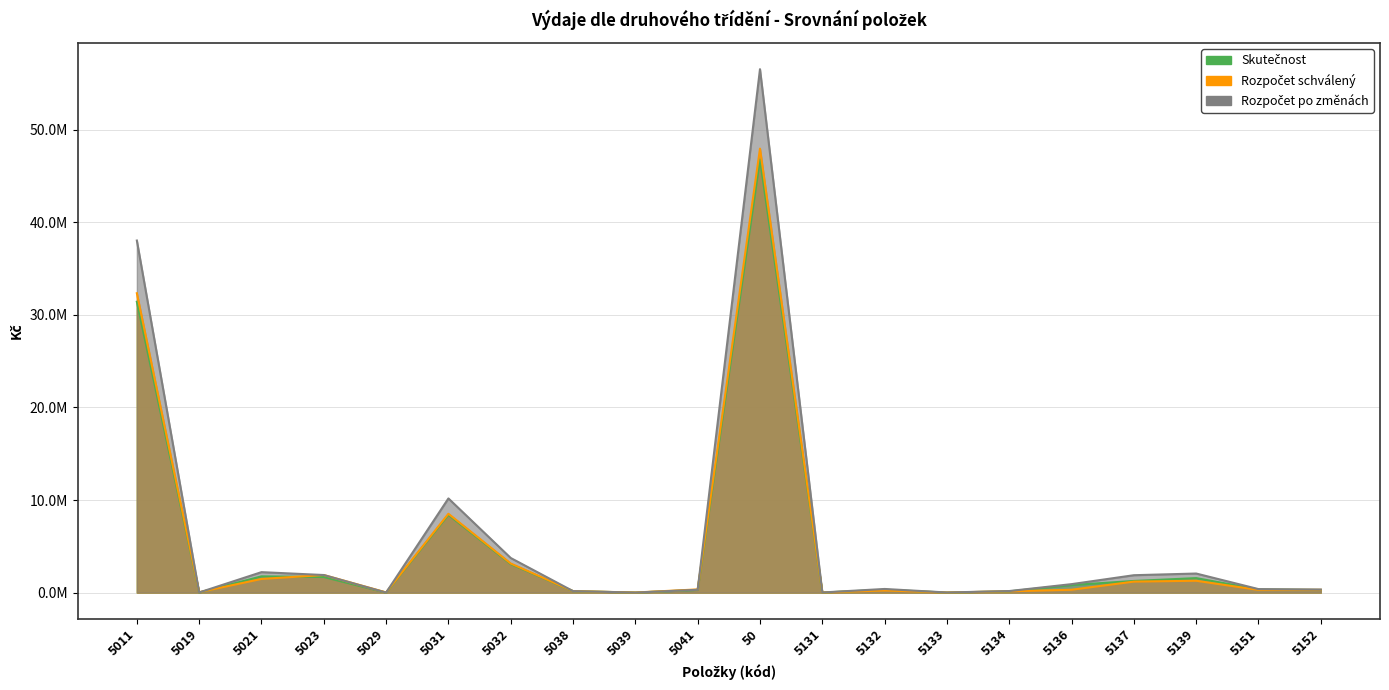

Count the number of categories in the chart.

20